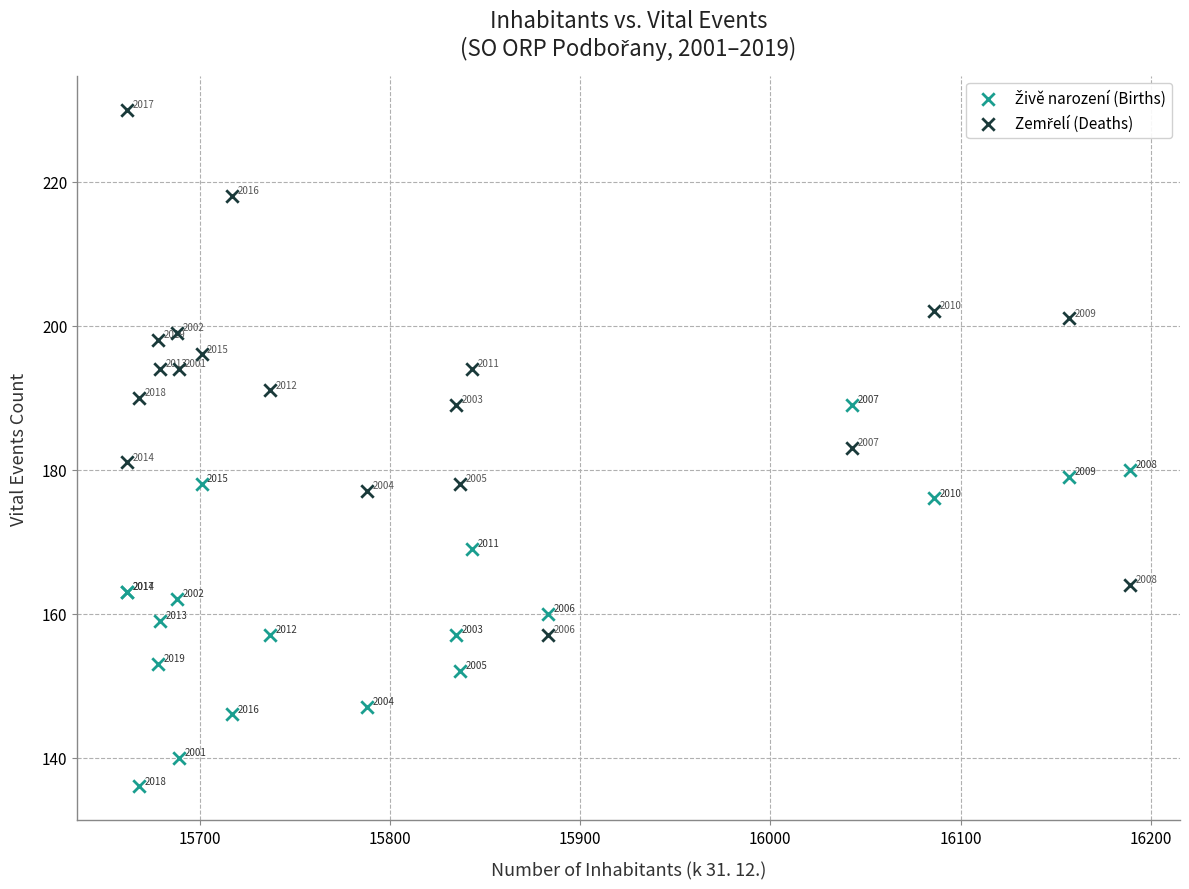

What is the X range (max minus min) for the scatter plot?

527